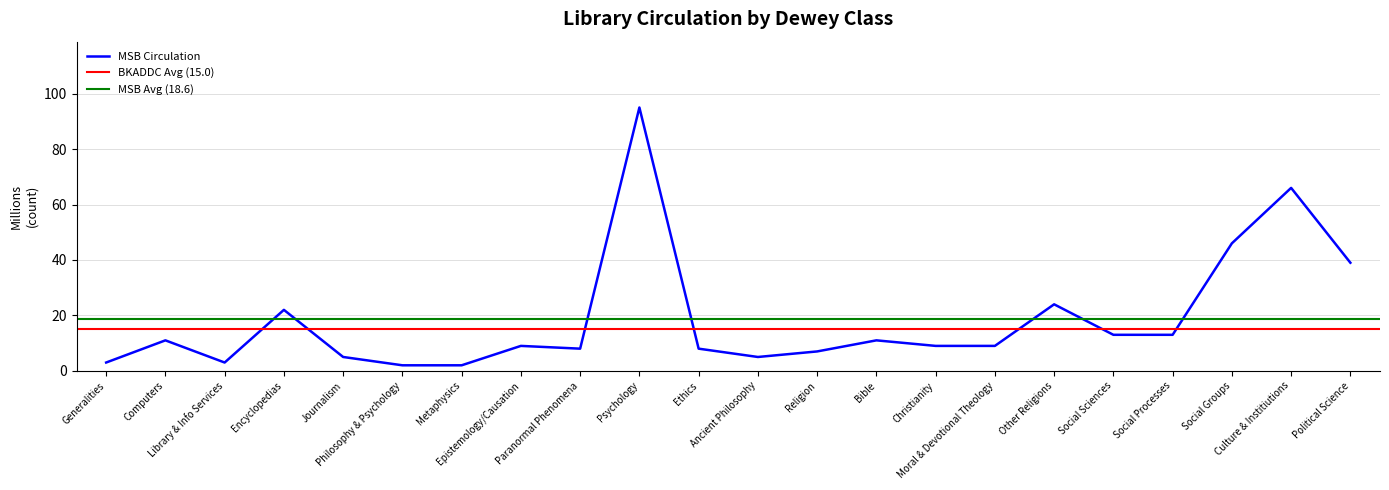

True or false: BOOKS IN PRINT - DPI Circulation and BKADDC Circulation intersect in this chart.

False